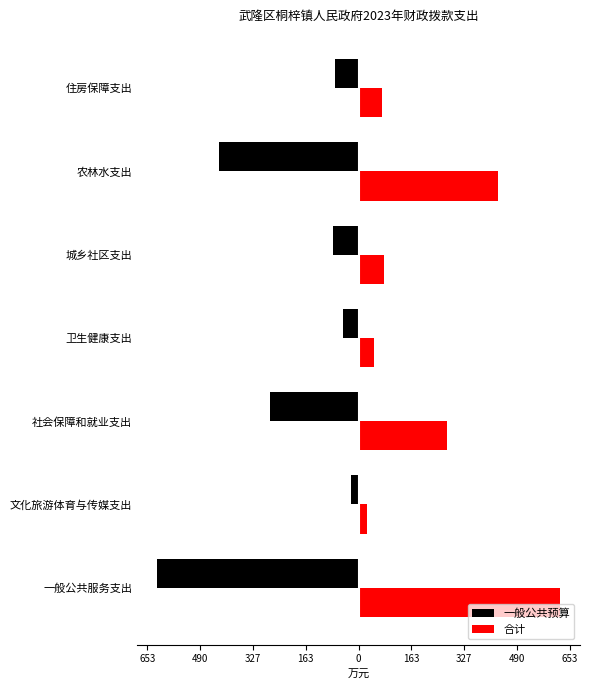

What are all the series names shown in the legend?

一般公共预算, 合计